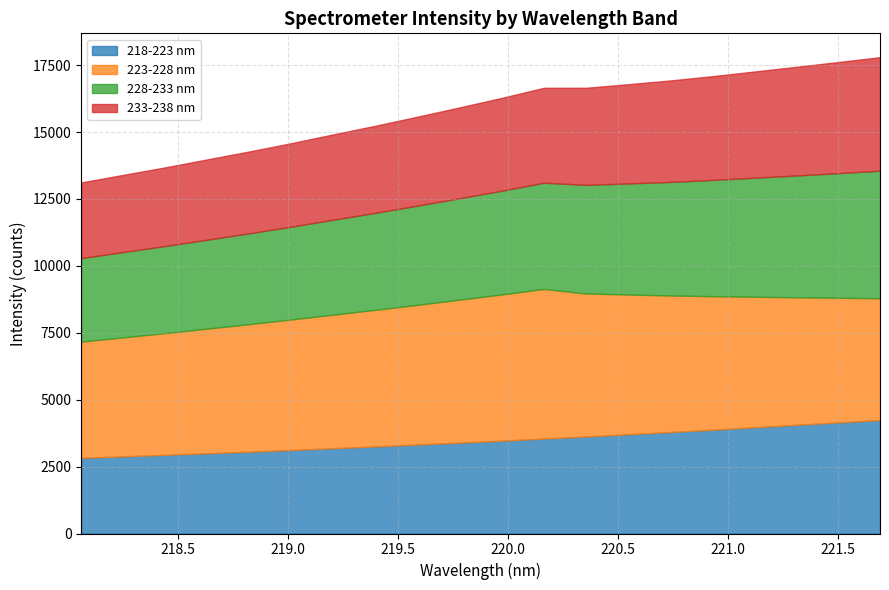

Rank the series by their maximum value, from highest to lowest.

223-228 nm, 228-233 nm, 218-223 nm, 233-238 nm